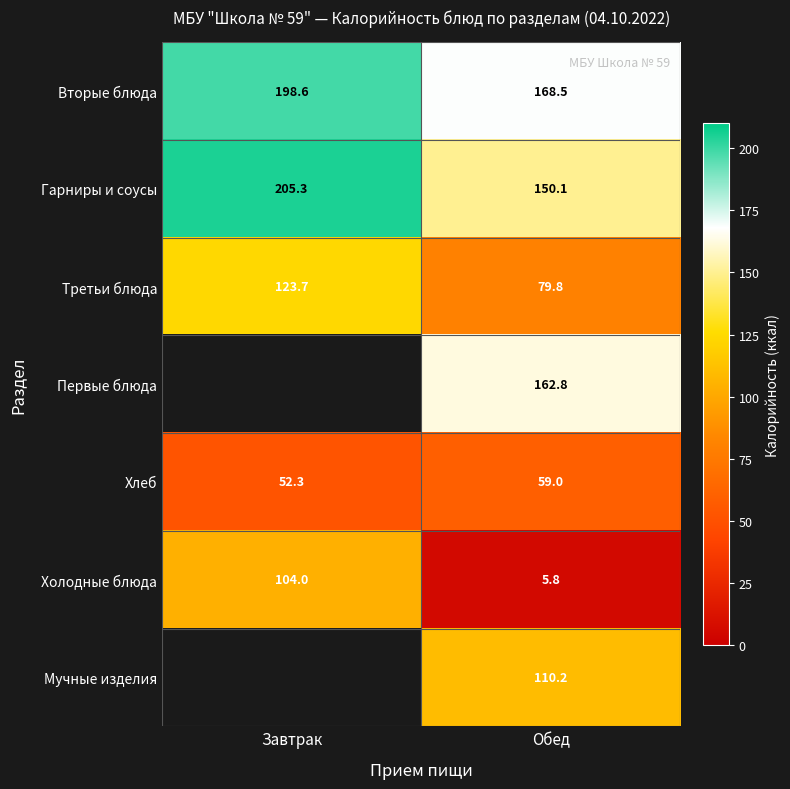

At which label does Холодные блюда reach its minimum?

Обед